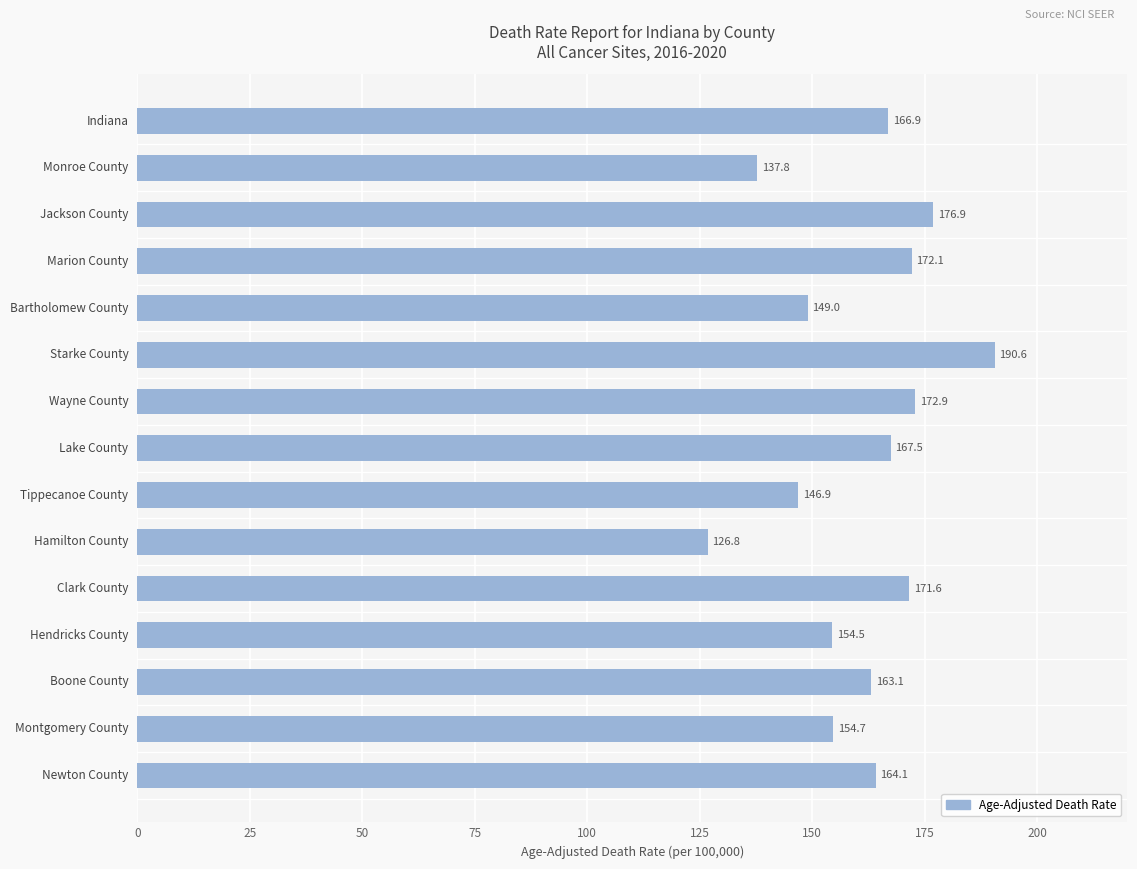

What is the difference between the maximum and minimum values?

63.8